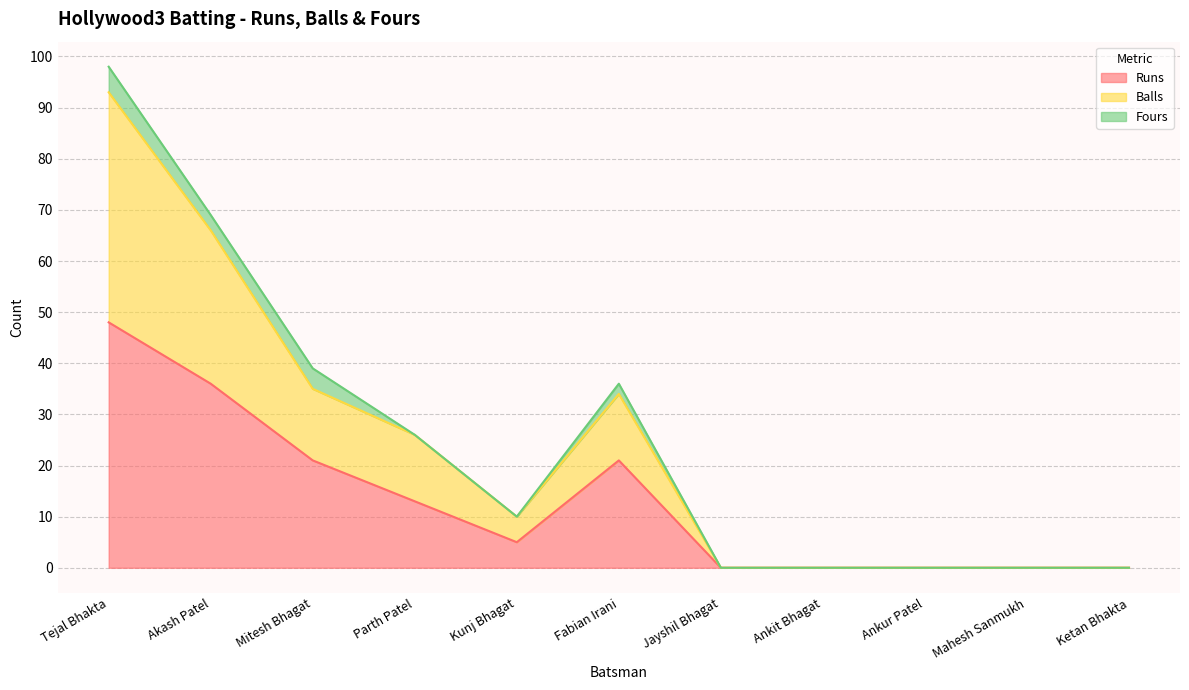

In Balls, how many points are lower than both neighbors (excluding endpoints)?

1